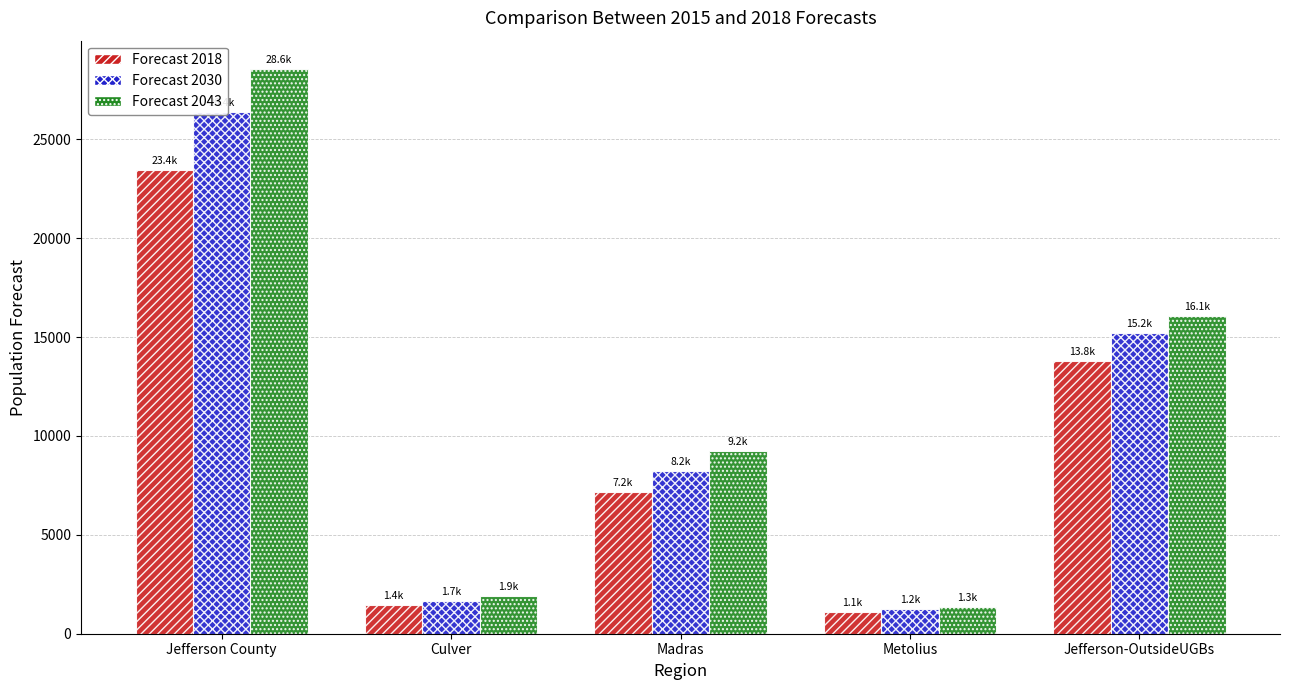

At which category does the chart reach its peak across all series?

Jefferson County